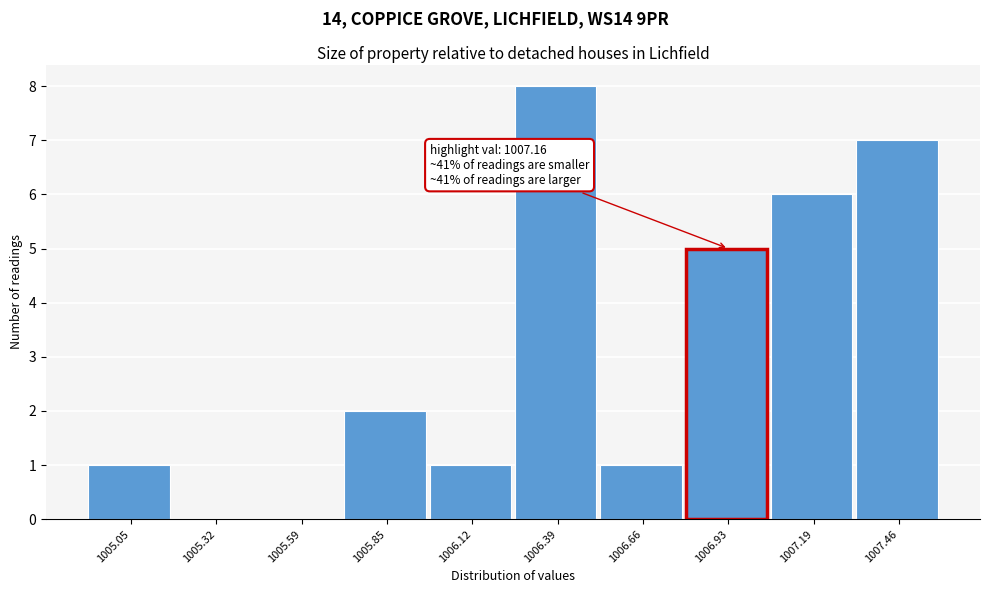

Reading right to left, extract all data points from this chart.

1007.46=7	1007.19=6	1006.93=5	1006.66=1	1006.39=8	1006.12=1	1005.85=2	1005.59=0	1005.32=0	1005.05=1